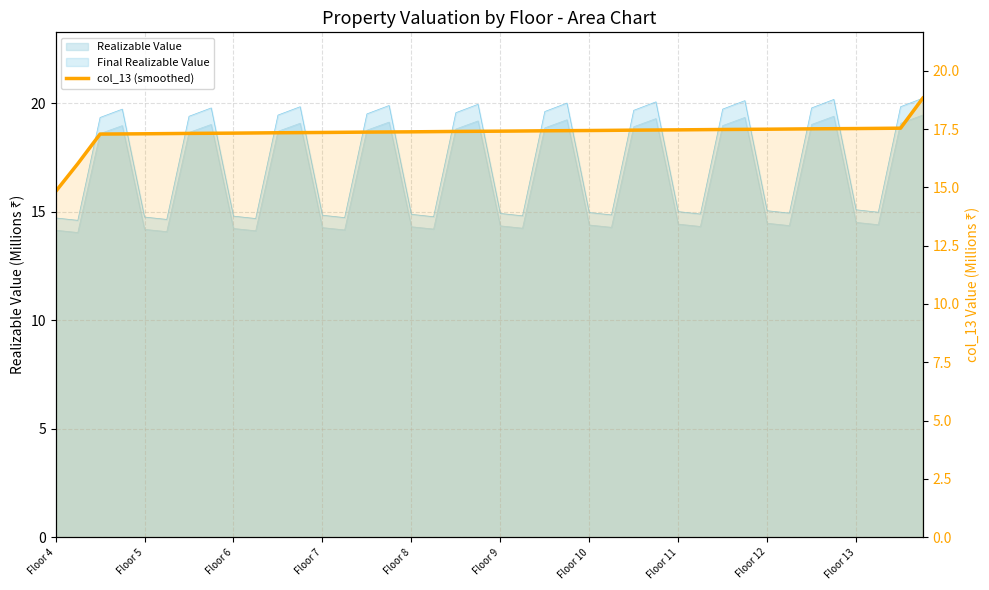

What is the difference between the second highest and minimum values?

2.7